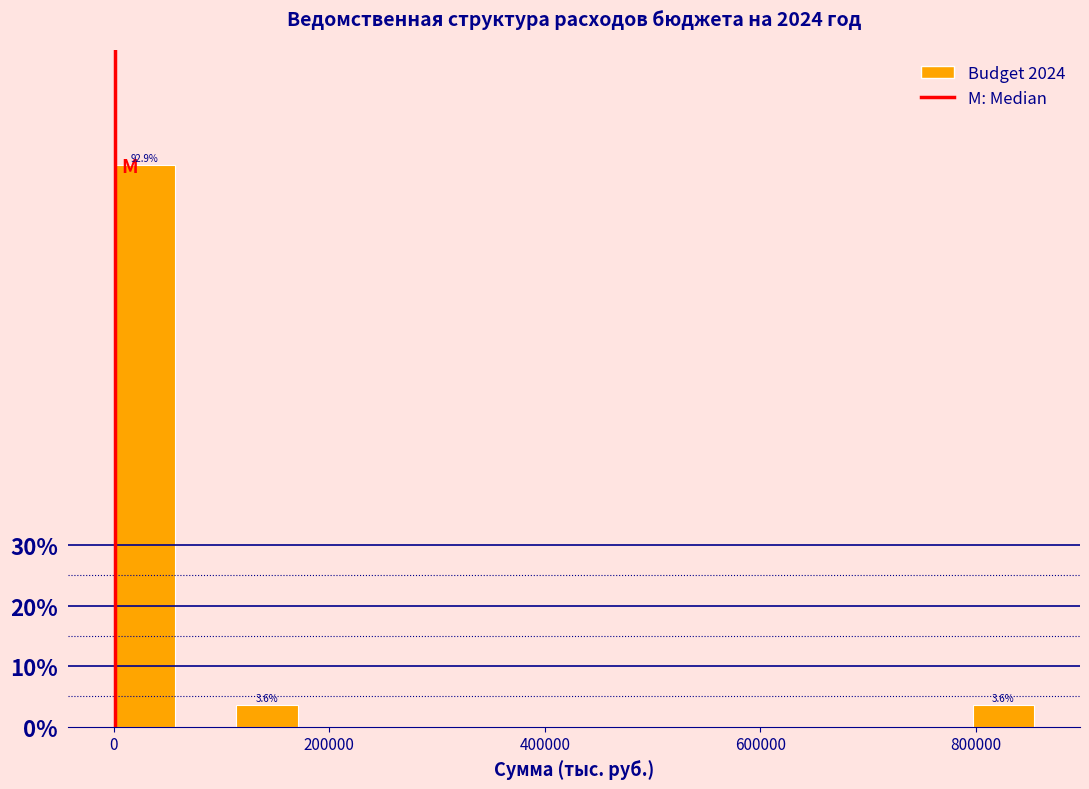

Around what value on the x-axis is the tallest bar? Give the approximate position of its centre, as read against the axis.

20000